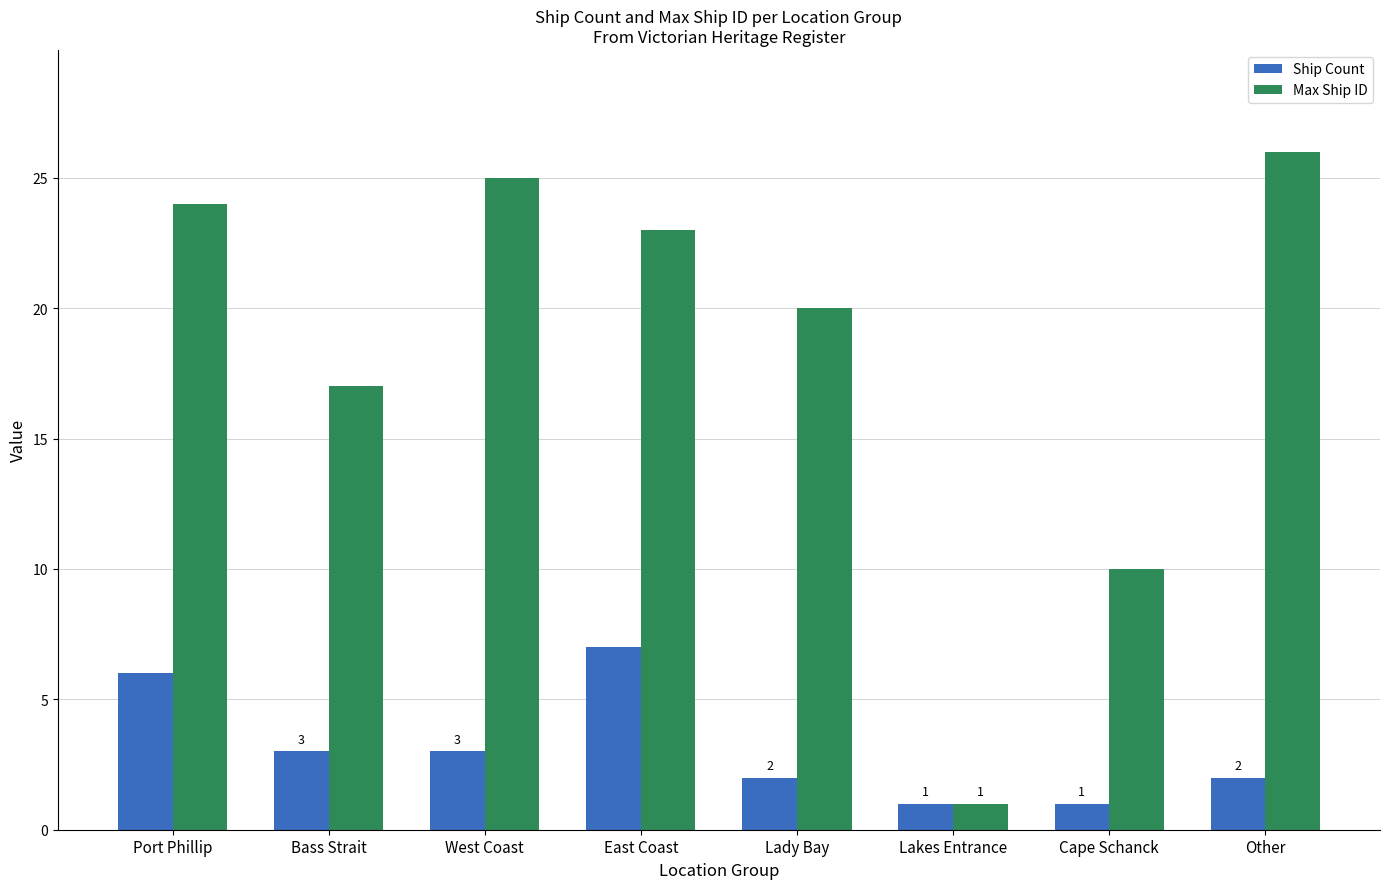

What is the greatest value displayed?

26